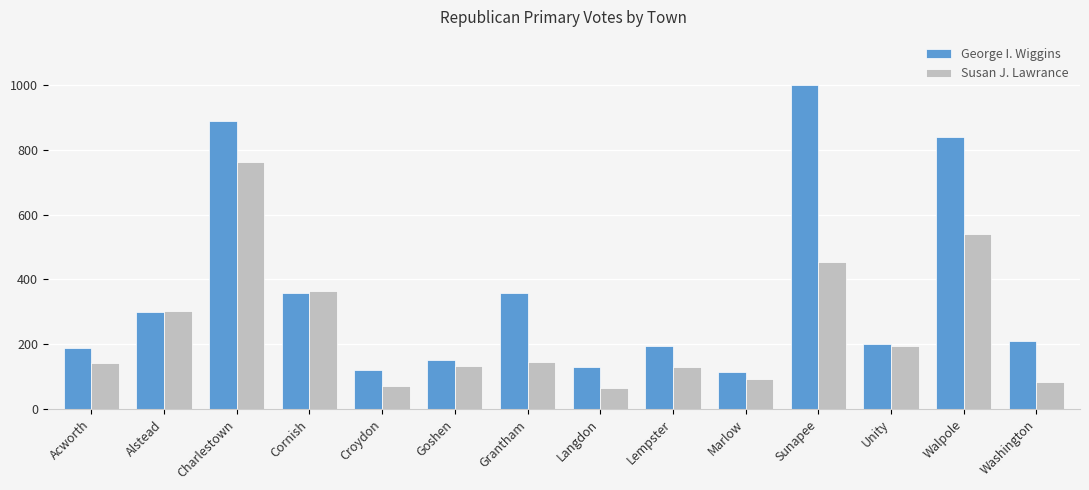

True or false: Susan J. Lawrance has a value of 485 at Alstead.

False